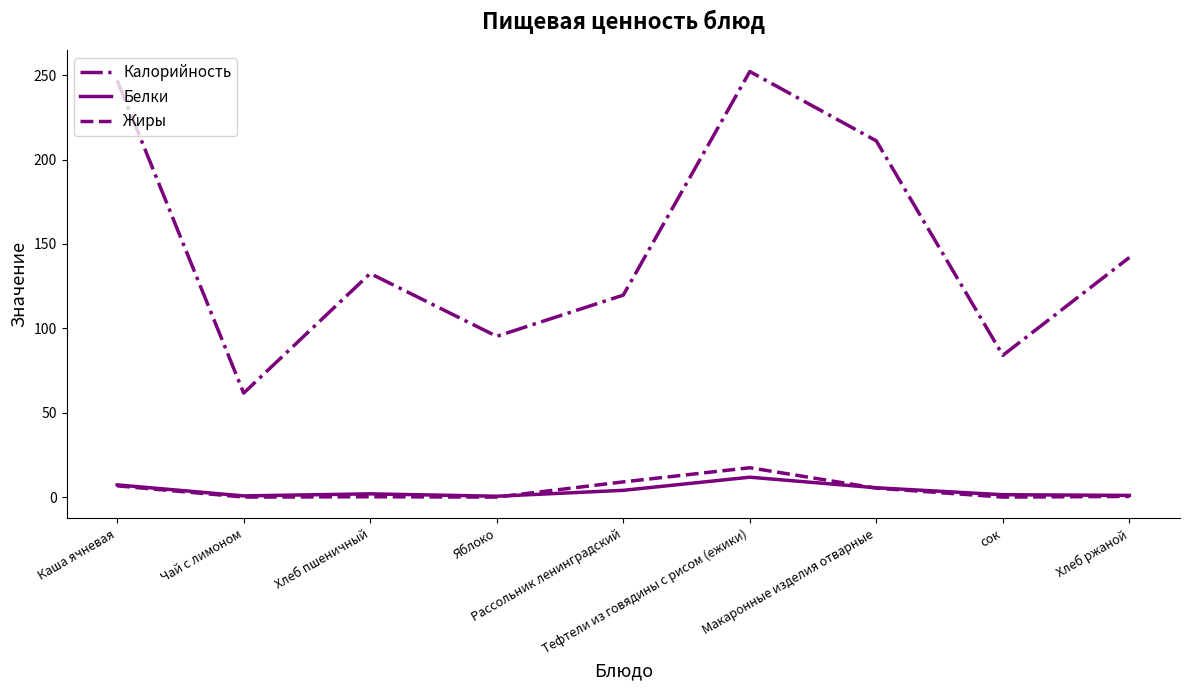

True or false: Жиры and Калорийность cross at least once.

False